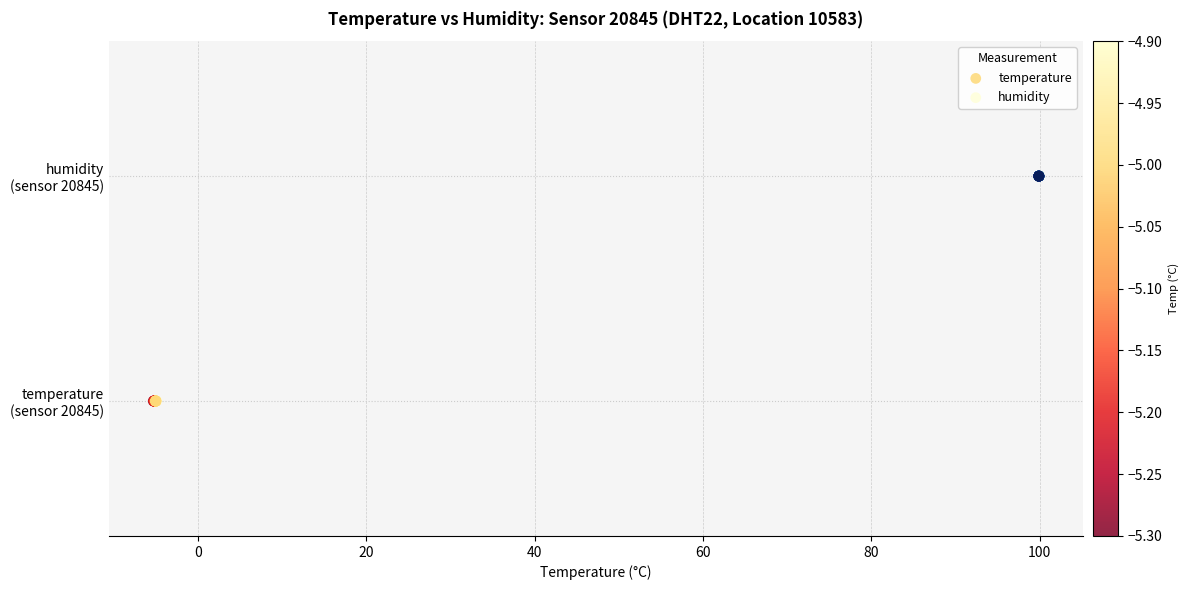

Which series contains the highest Y value?

humidity